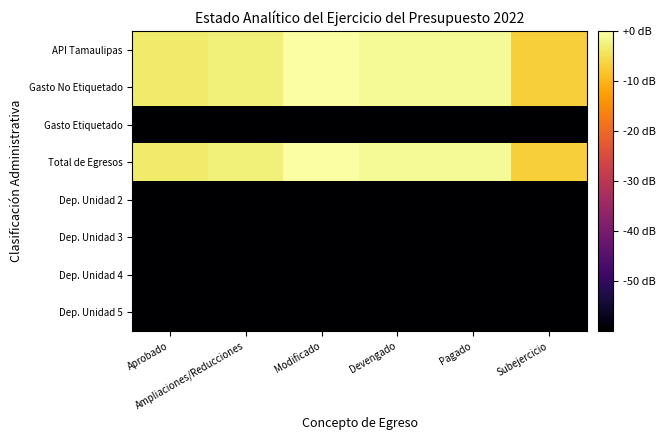

Reading left to right, transcribe all the data shown in this chart.

API Tamaulipas: Aprobado=-3.3	Ampliaciones/Reducciones=-2.7	Modificado=0.0	Devengado=-1.0	Pagado=-1.0	Subejercicio=-6.9
Gasto No Etiquetado: Aprobado=-3.3	Ampliaciones/Reducciones=-2.7	Modificado=0.0	Devengado=-1.0	Pagado=-1.0	Subejercicio=-6.9
Gasto Etiquetado: Aprobado=-60.0	Ampliaciones/Reducciones=-60.0	Modificado=-60.0	Devengado=-60.0	Pagado=-60.0	Subejercicio=-60.0
Total de Egresos: Aprobado=-3.3	Ampliaciones/Reducciones=-2.7	Modificado=0.0	Devengado=-1.0	Pagado=-1.0	Subejercicio=-6.9
Dep. Unidad 2: Aprobado=-60.0	Ampliaciones/Reducciones=-60.0	Modificado=-60.0	Devengado=-60.0	Pagado=-60.0	Subejercicio=-60.0
Dep. Unidad 3: Aprobado=-60.0	Ampliaciones/Reducciones=-60.0	Modificado=-60.0	Devengado=-60.0	Pagado=-60.0	Subejercicio=-60.0
Dep. Unidad 4: Aprobado=-60.0	Ampliaciones/Reducciones=-60.0	Modificado=-60.0	Devengado=-60.0	Pagado=-60.0	Subejercicio=-60.0
Dep. Unidad 5: Aprobado=-60.0	Ampliaciones/Reducciones=-60.0	Modificado=-60.0	Devengado=-60.0	Pagado=-60.0	Subejercicio=-60.0